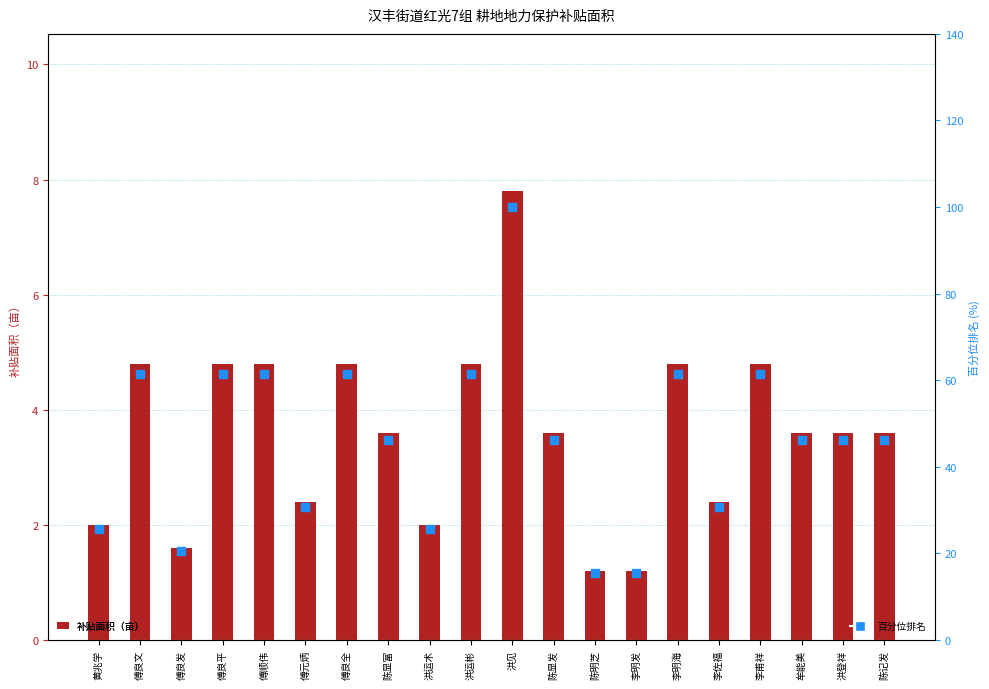

Which series has the largest total across all categories?

百分位排名